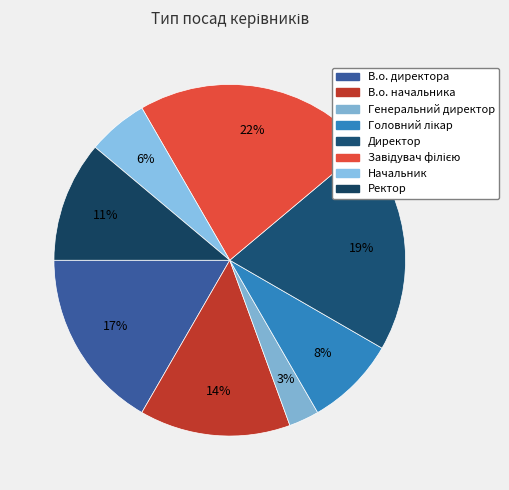

Which has a higher value, Ректор or Генеральний директор?

Ректор